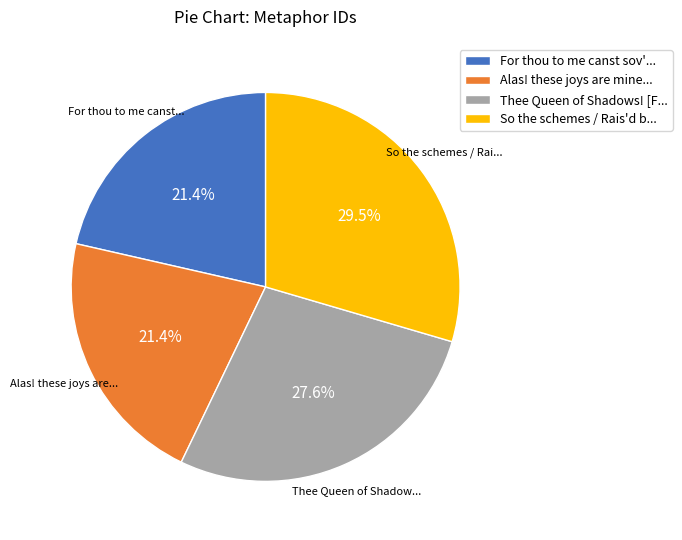

Combined, do For thou to me canst sov'... and Alas! these joys are mine... account for over 50%?

No